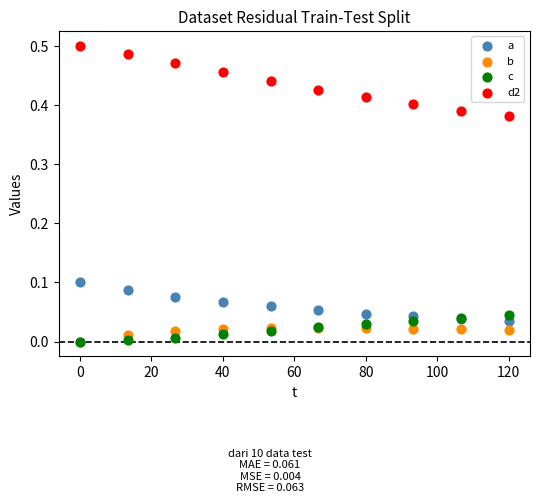

What are all the series names shown in the legend?

a, b, c, d2